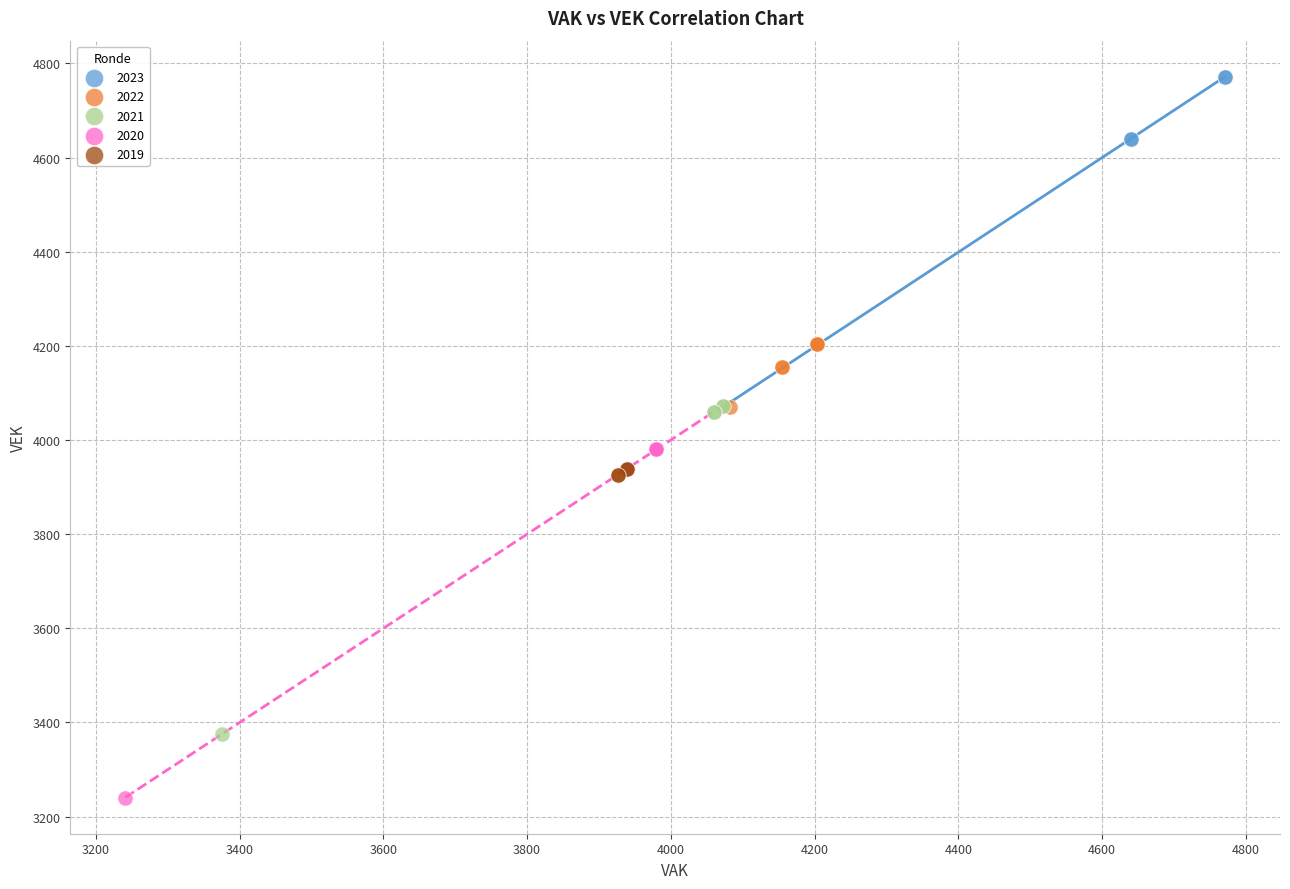

Which series has the widest spread of Y values?

2020